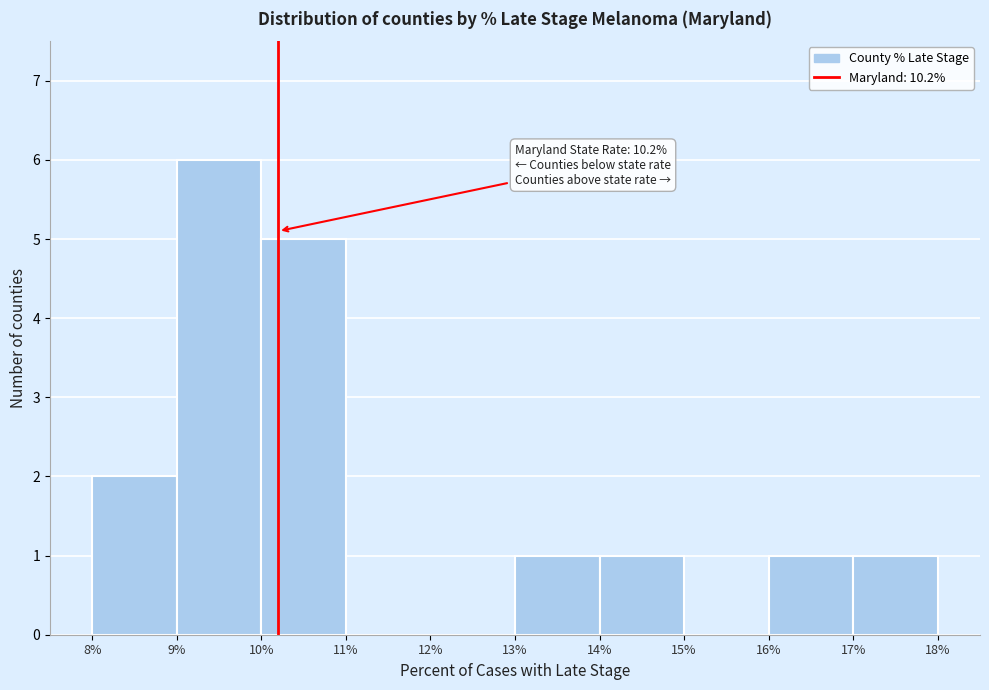

Which range on the x-axis has the tallest bar?

9% to 10%